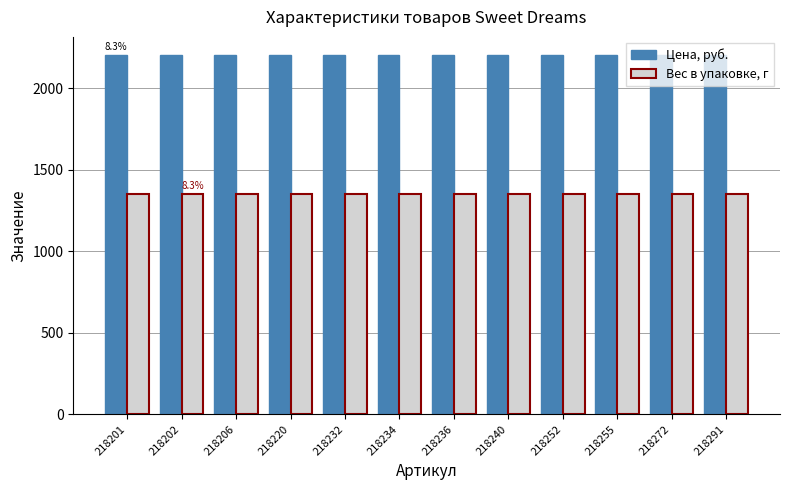

What is the maximum value shown in the chart?

2205